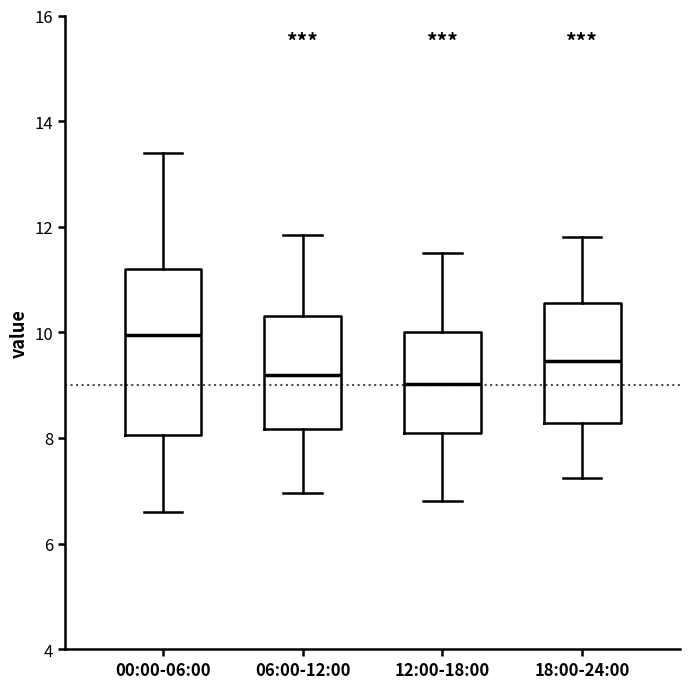

Which box's median line is the highest?

00:00-06:00